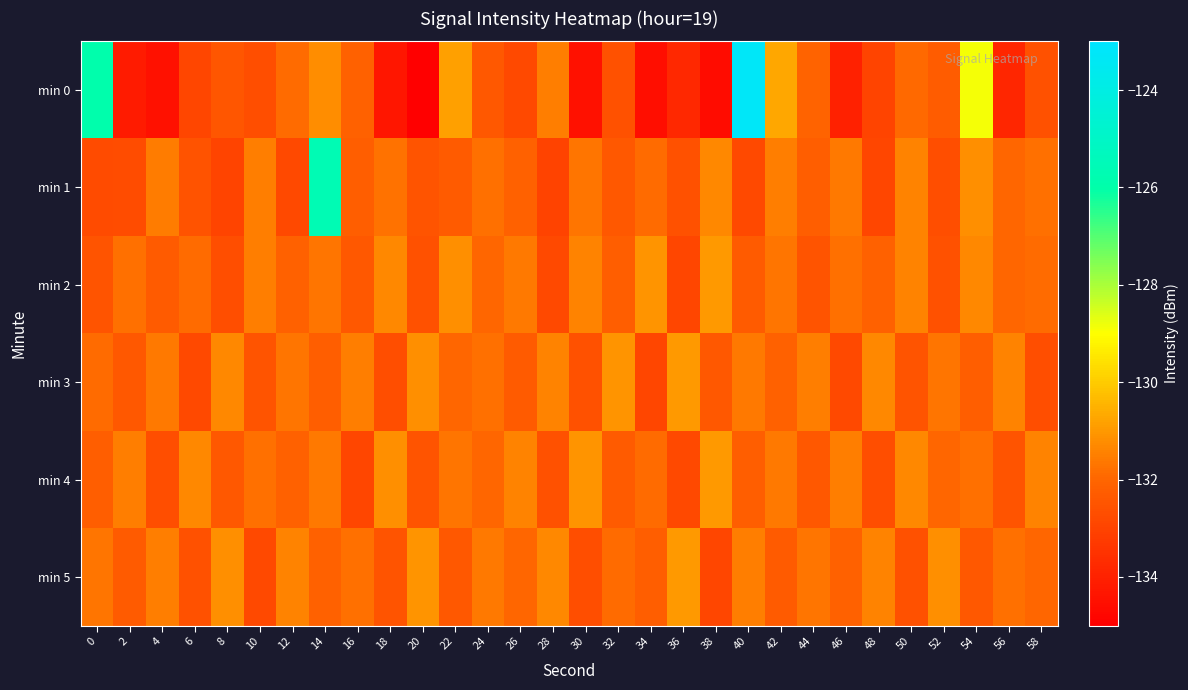

What is the maximum value shown in the chart?

-123.2